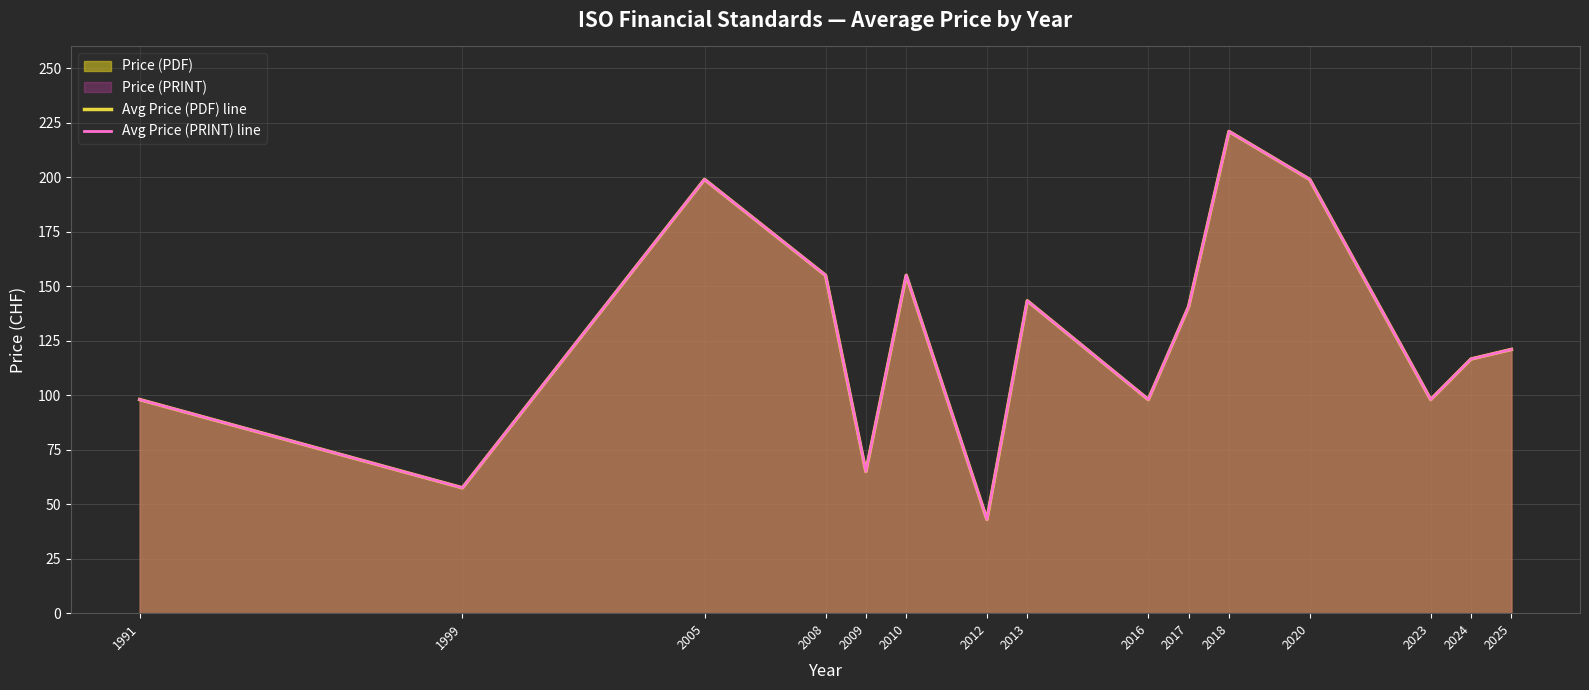

True or false: Avg Price (PDF) line and Avg Price (PRINT) line intersect in this chart.

False